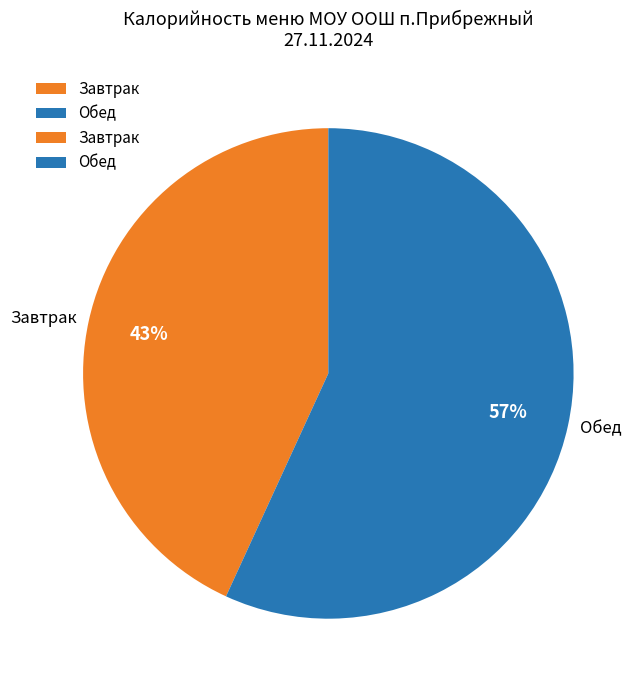

How many segments does this pie chart have?

2